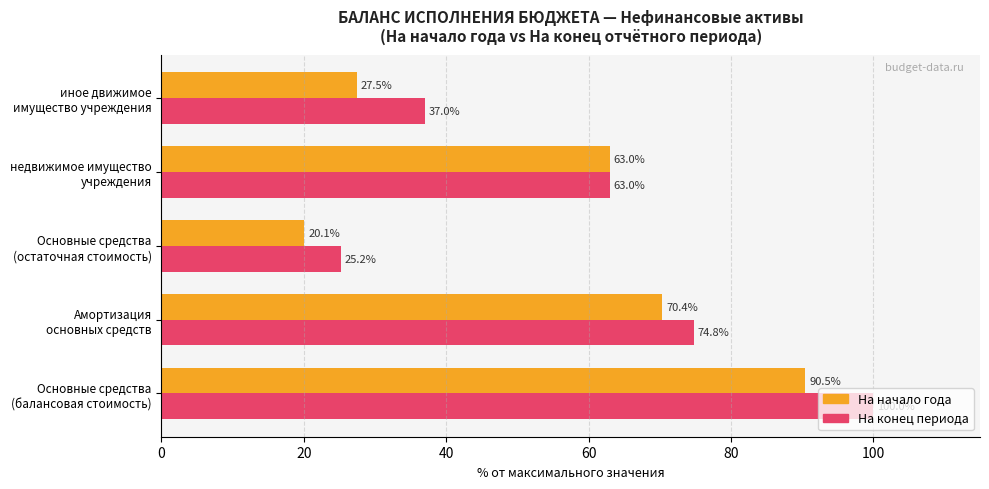

What is the difference between the maximum and minimum values in the На начало года series?

70.4